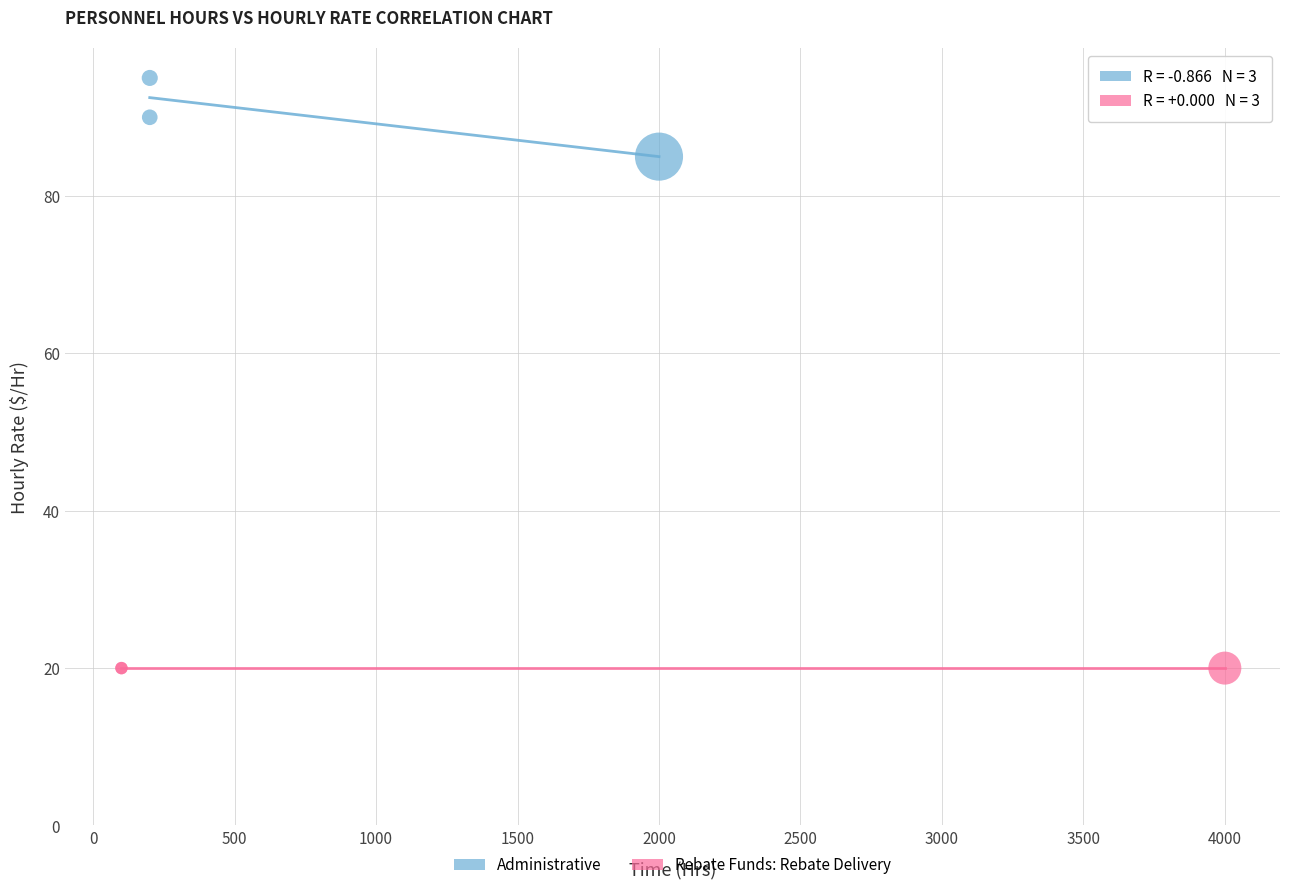

Which series reaches the minimum Y coordinate?

Rebate Funds: Rebate Delivery